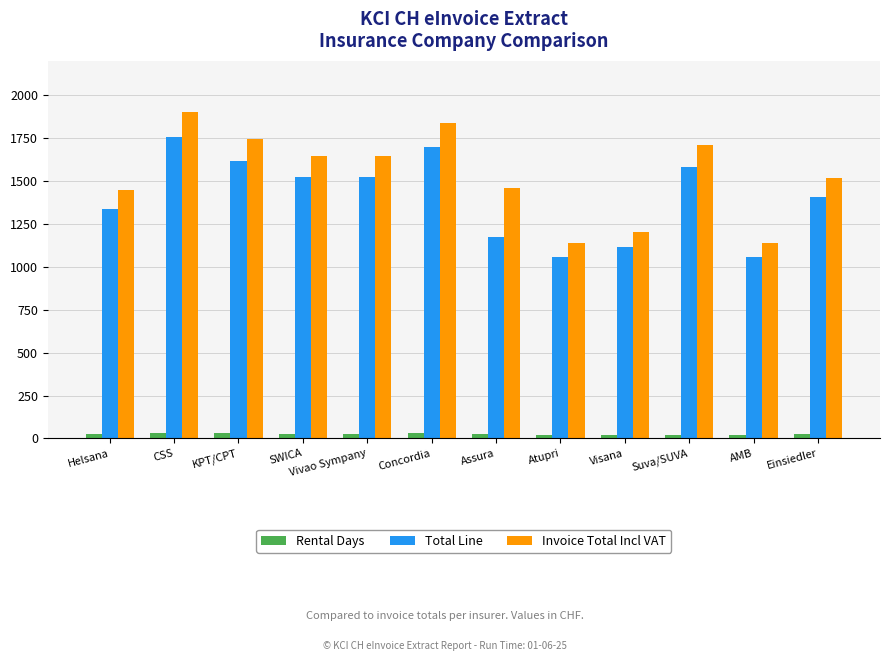

What is the difference between the maximum and minimum values in the Invoice Total Incl VAT series?

760.2